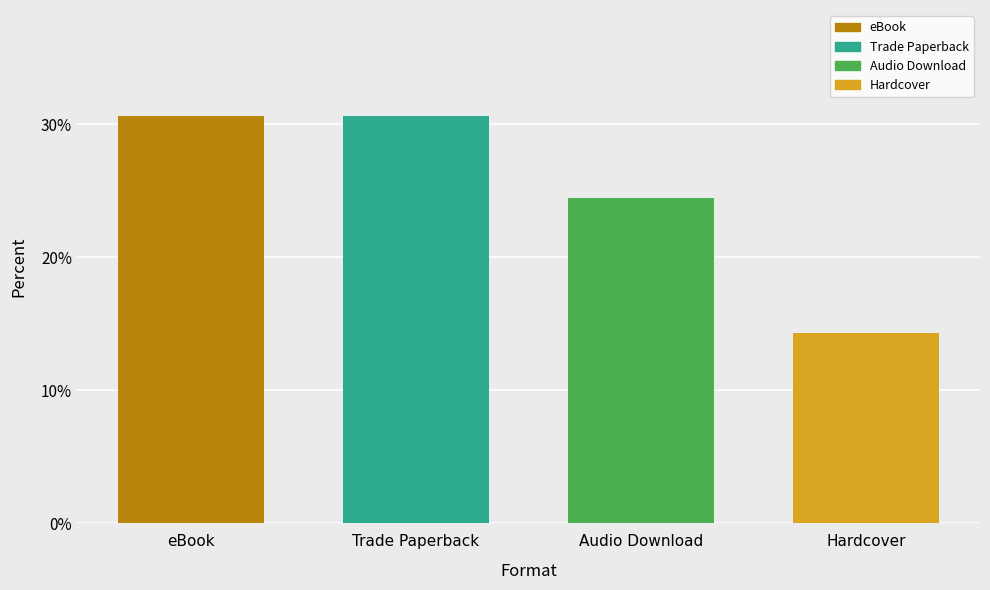

What is the difference between the maximum and minimum values?

16.3